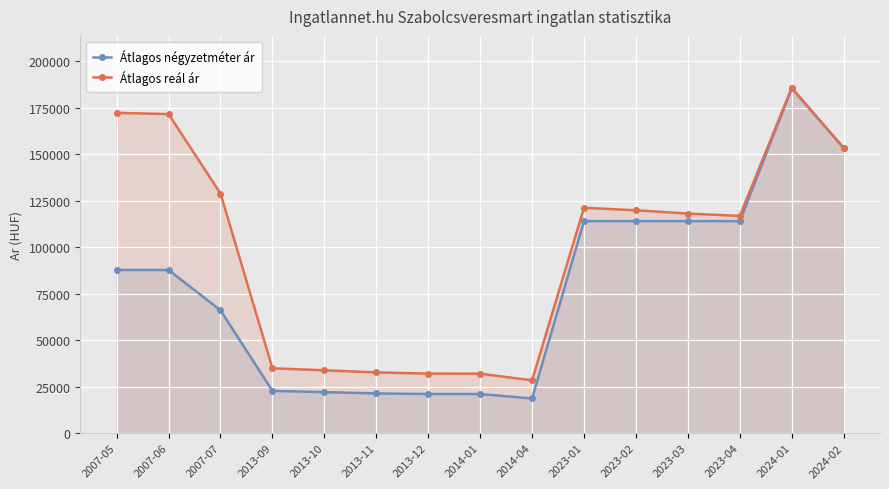

The Átlagos négyzetméter ár series shows 270742 at 2024-01. True or false?

False